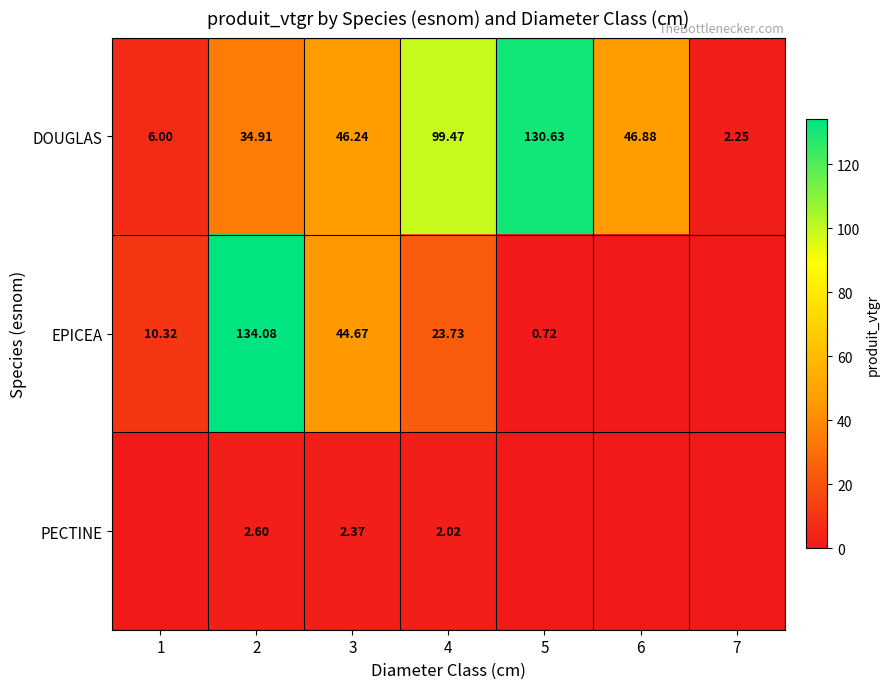

Between 7 and 1, which is larger?

1